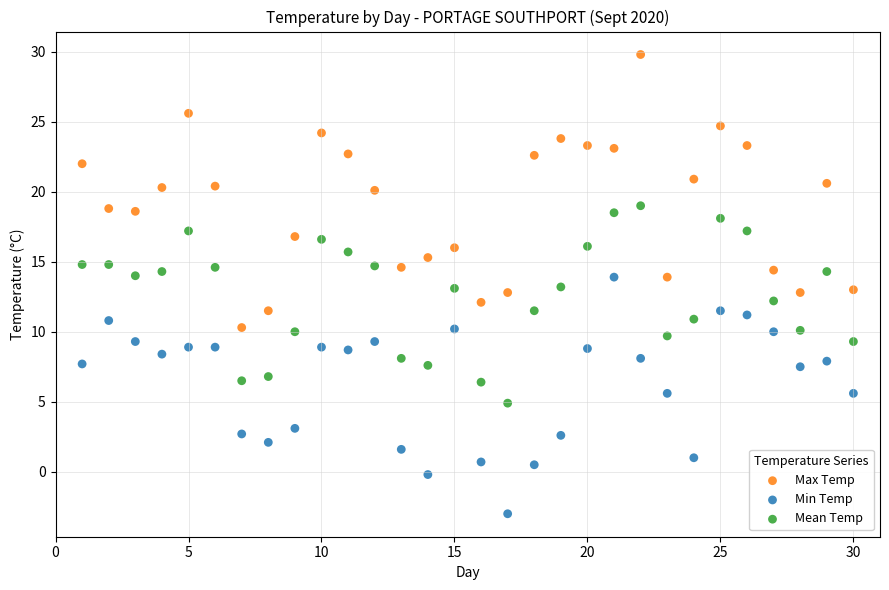

What are all the series names shown in the legend?

Max Temp, Min Temp, Mean Temp